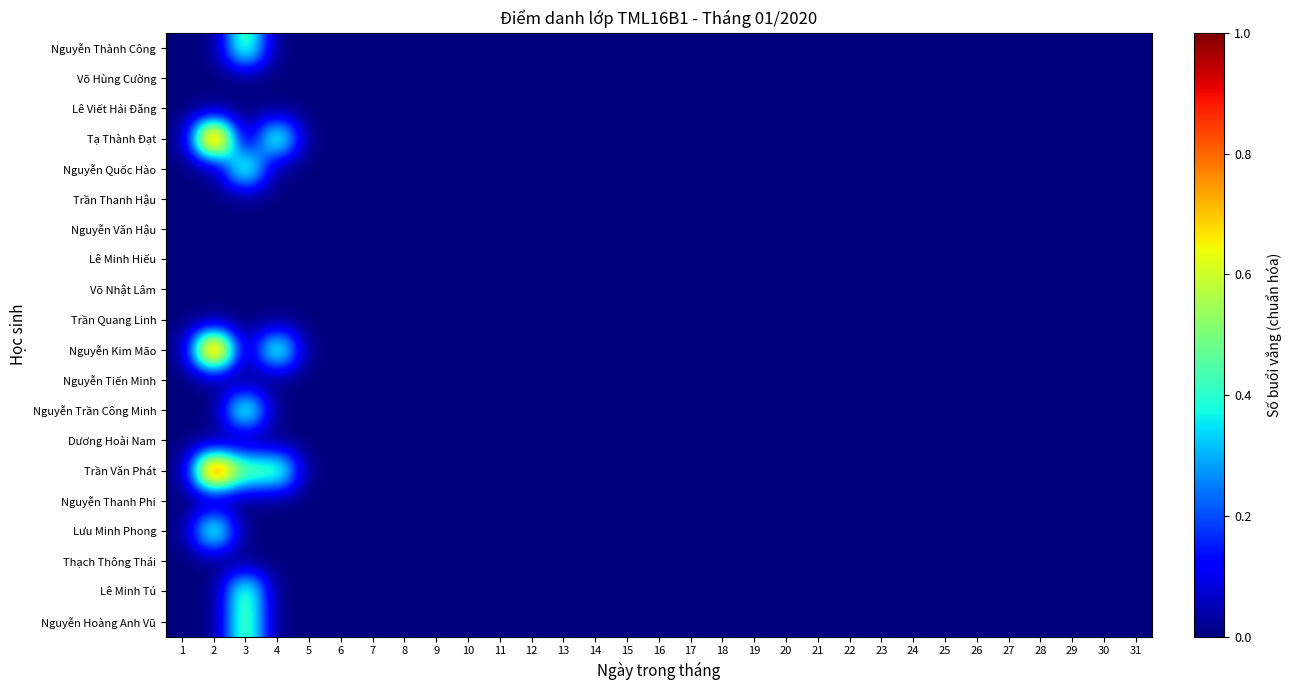

At 13, list the series in order from smallest to largest.

Nguyễn Thành Công, Võ Hùng Cường, Lê Viết Hải Đăng, Tạ Thành Đạt, Nguyễn Quốc Hào, Trần Thanh Hậu, Nguyễn Văn Hậu, Lê Minh Hiếu, Võ Nhật Lâm, Trần Quang Linh, Nguyễn Kim Mão, Nguyễn Tiến Minh, Nguyễn Trần Công Minh, Dương Hoài Nam, Trần Văn Phát, Nguyễn Thanh Phi, Lưu Minh Phong, Thạch Thông Thái, Lê Minh Tú, Nguyễn Hoàng Anh Vũ